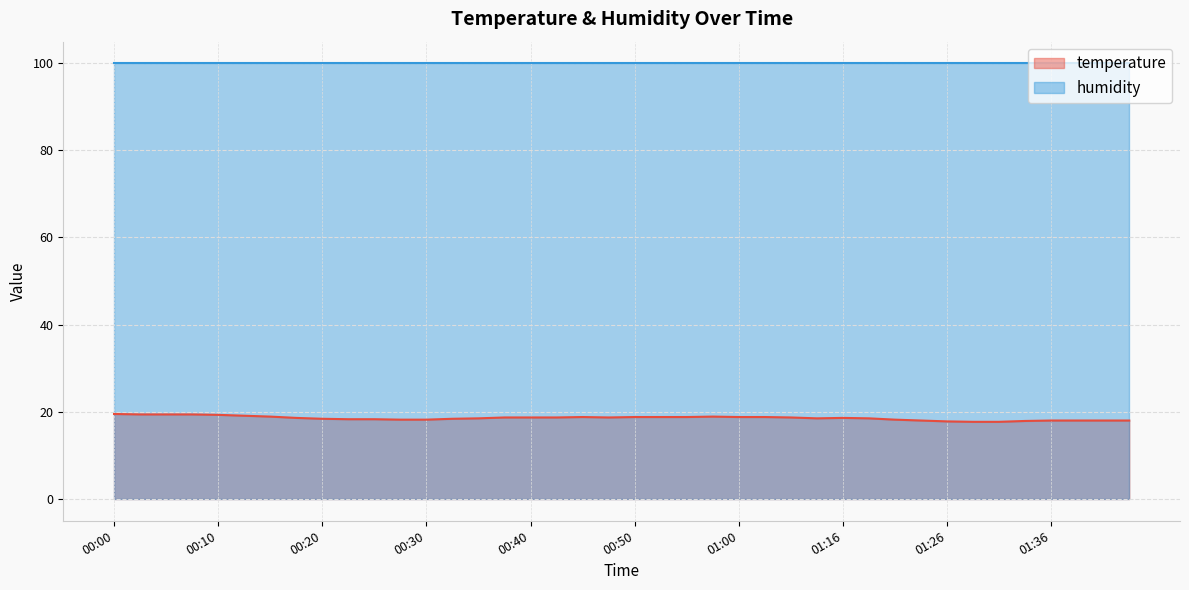

Where does the data first go above 18?

00:00